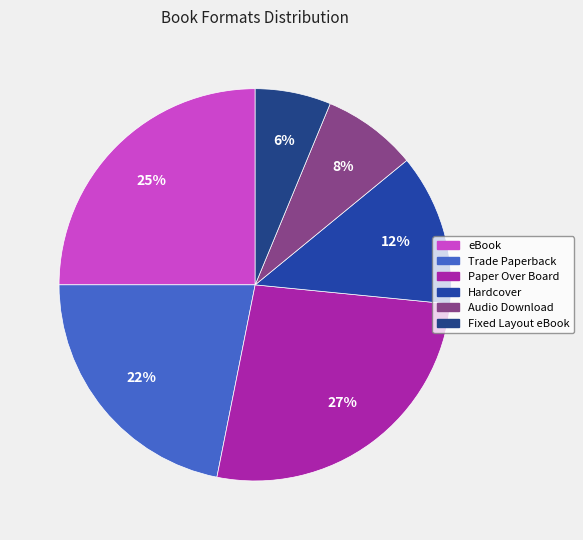

True or false: Fixed Layout eBook accounts for 1% of the total.

False